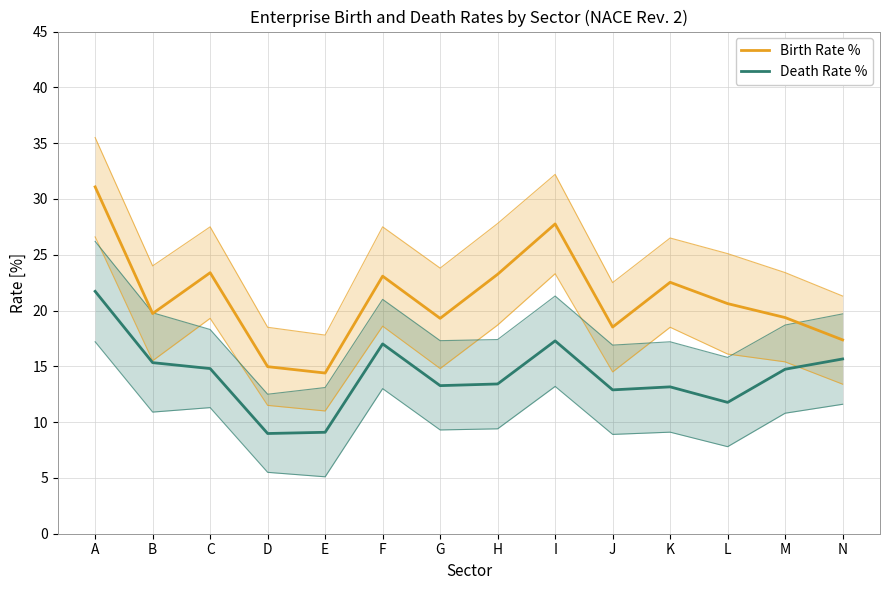

At which category does Death Rate % reach its first local valley?

D